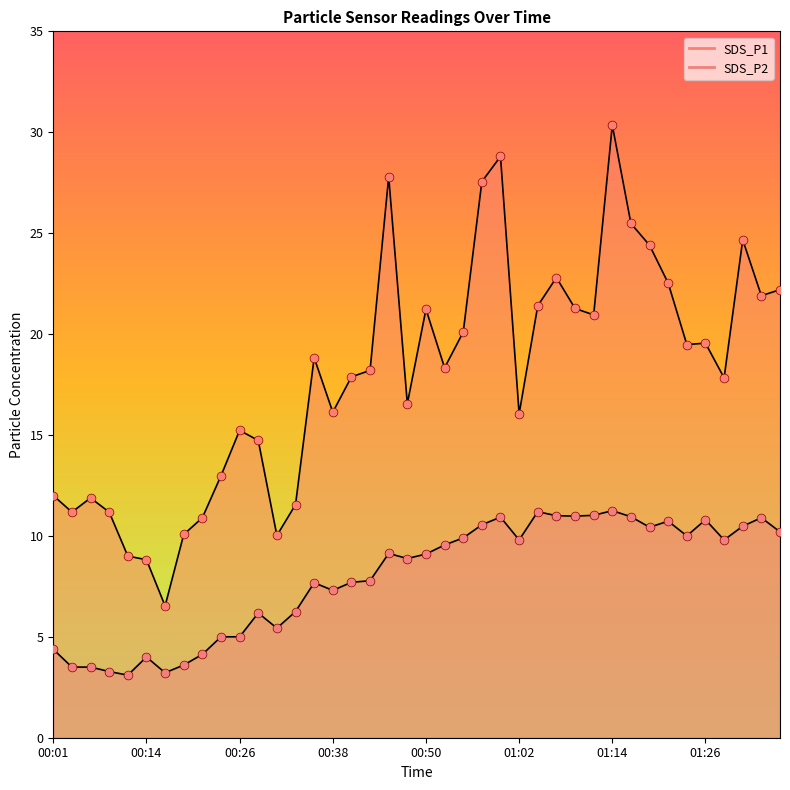

Is the value of SDS_P1 at 00:33 greater than the value of SDS_P2 at 00:55?

Yes